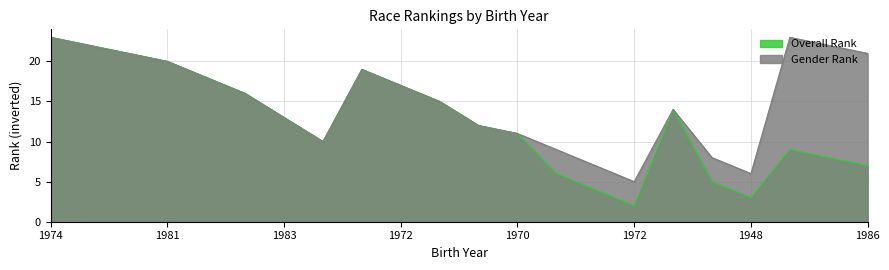

Reading right to left, what are all the values shown in this chart?

Overall Rank: 7	8	9	3	5	14	2	4	6	11	12	15	17	19	10	13	16	18	20	21	22	23
Gender Rank: 21	22	23	6	8	14	5	7	9	11	12	15	17	19	10	13	16	18	20	21	22	23